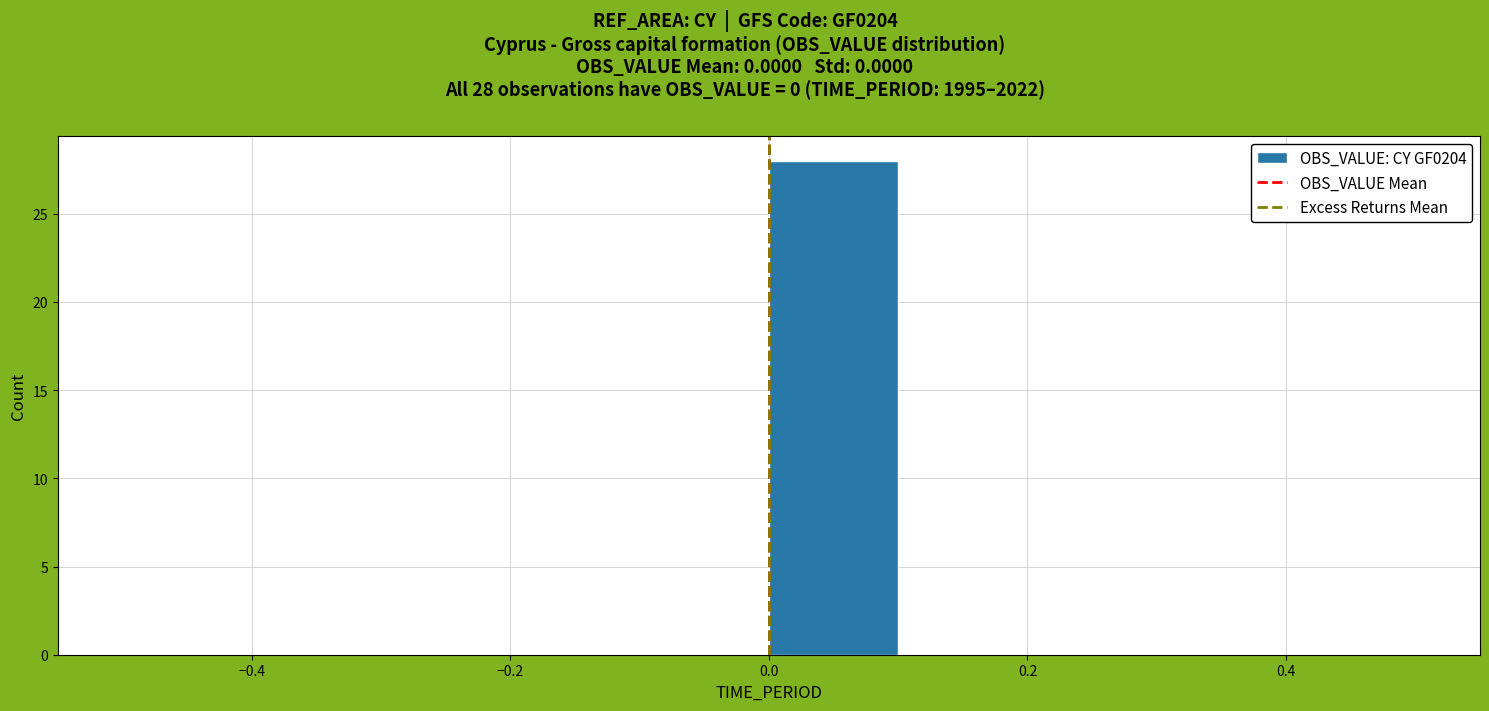

Over which range of the x-axis is the bar tallest?

0.0 to 0.1